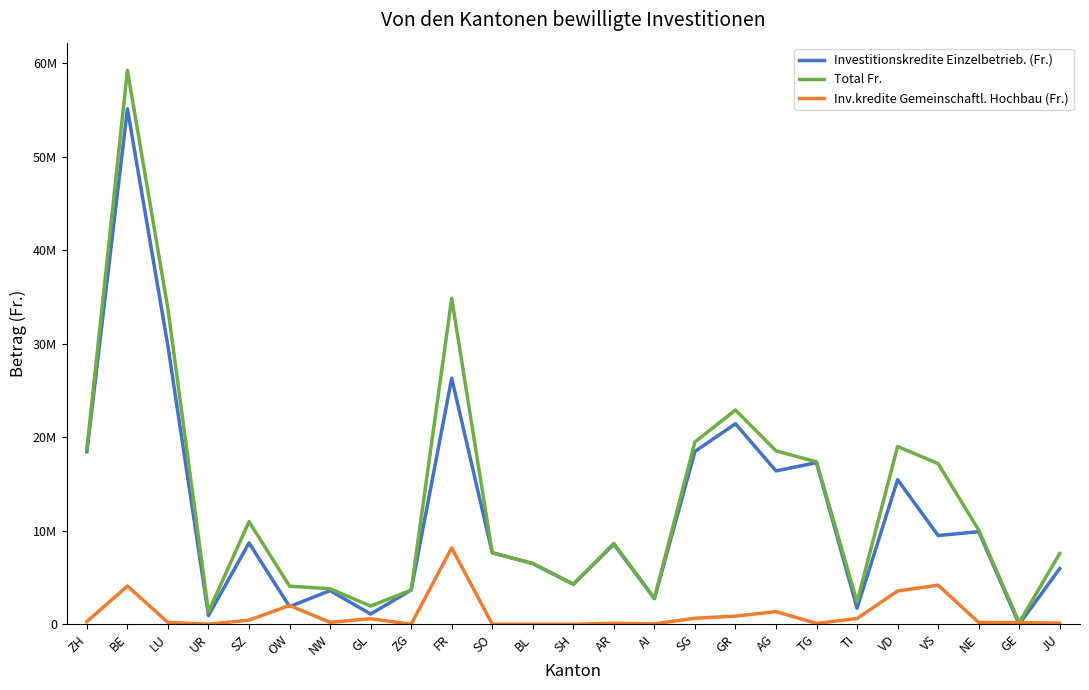

What is the total value across all series at ZG?

7308000